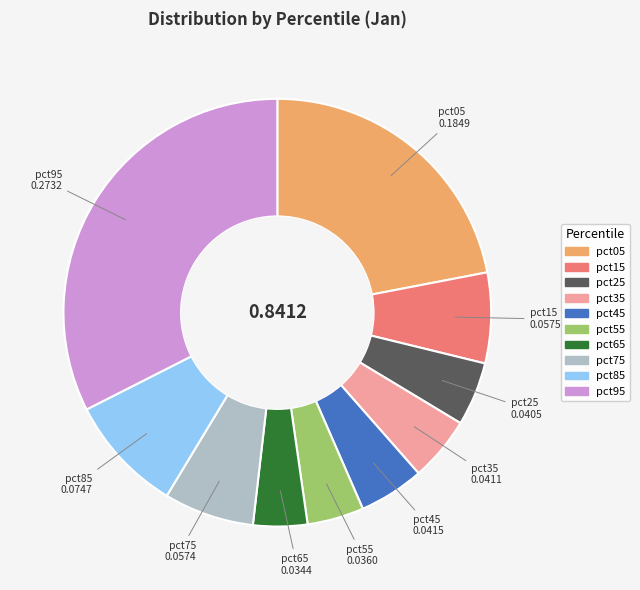

Is there any slice that represents more than half of the pie?

No